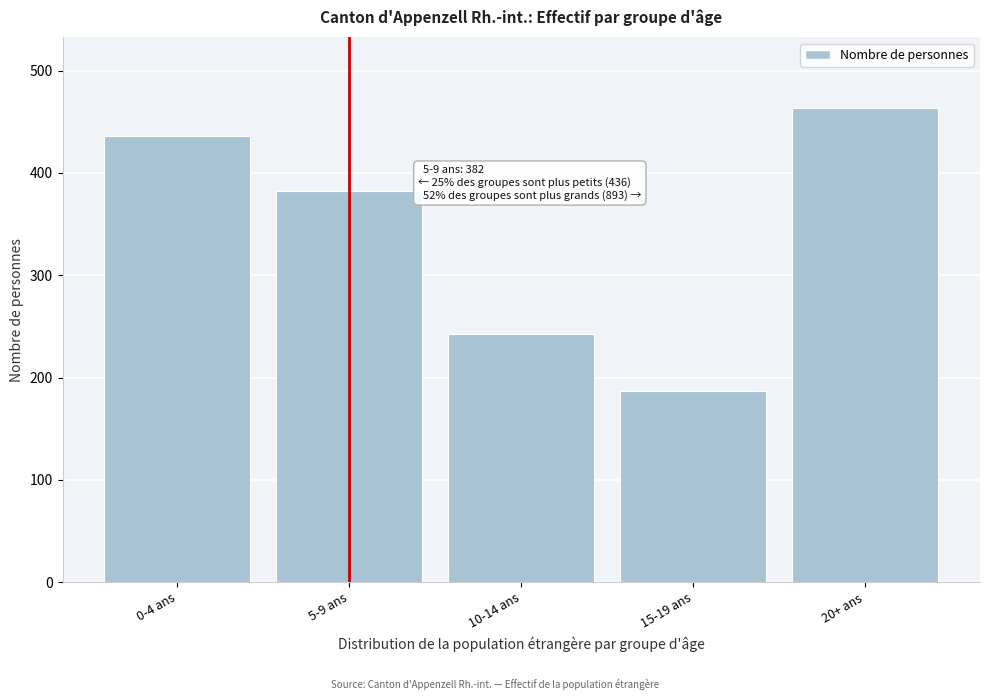

Reading right to left, transcribe all the data shown in this chart.

20+ ans=463	15-19 ans=187	10-14 ans=243	5-9 ans=382	0-4 ans=436